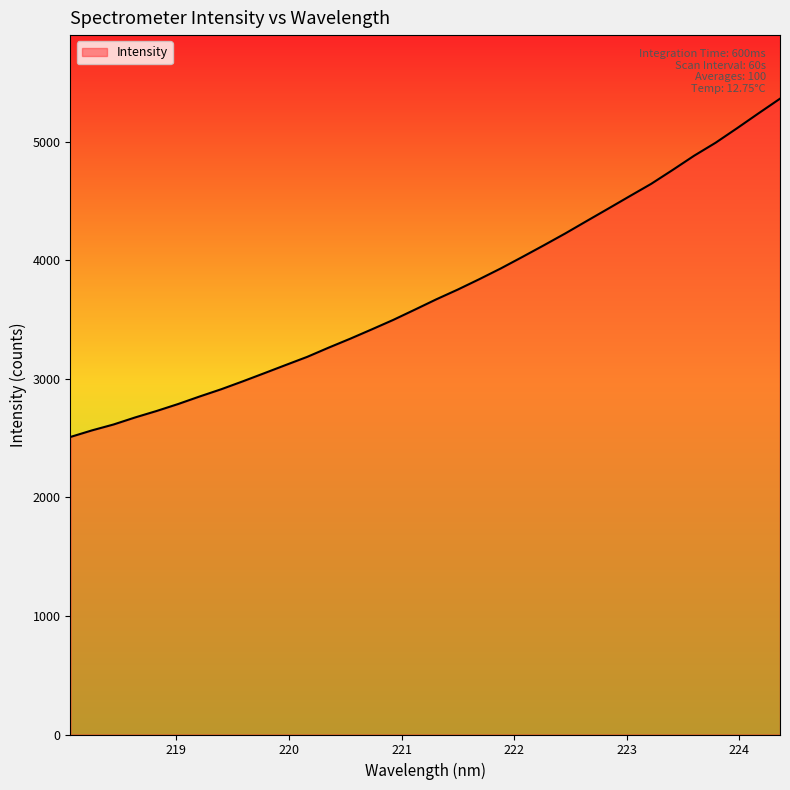

What is the minimum value shown in the chart?

2509.9